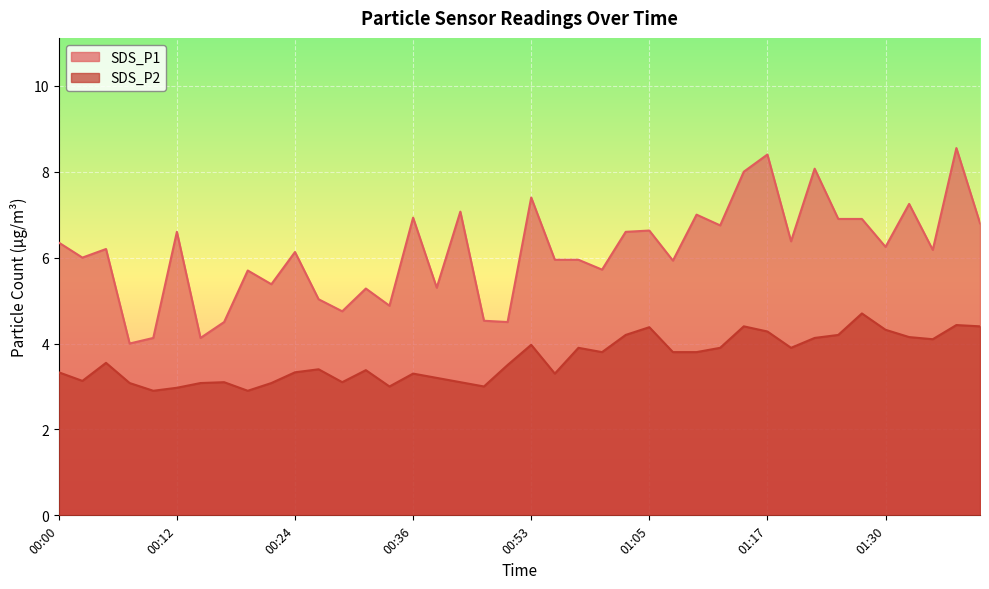

Reading left to right, transcribe all the data shown in this chart.

SDS_P1: 6.3	6.0	6.2	4.0	4.1	6.6	4.1	4.5	5.7	5.4	6.1	5.0	4.8	5.3	4.9	6.9	5.3	7.1	4.5	4.5	7.4	6.0	6.0	5.7	6.6	6.6	5.9	7.0	6.8	8.0	8.4	6.4	8.1	6.9	6.9	6.2	7.2	6.2	8.6	6.8
SDS_P2: 3.3	3.1	3.5	3.1	2.9	3.0	3.1	3.1	2.9	3.1	3.3	3.4	3.1	3.4	3.0	3.3	3.2	3.1	3.0	3.5	4.0	3.3	3.9	3.8	4.2	4.4	3.8	3.8	3.9	4.4	4.3	3.9	4.1	4.2	4.7	4.3	4.2	4.1	4.4	4.4